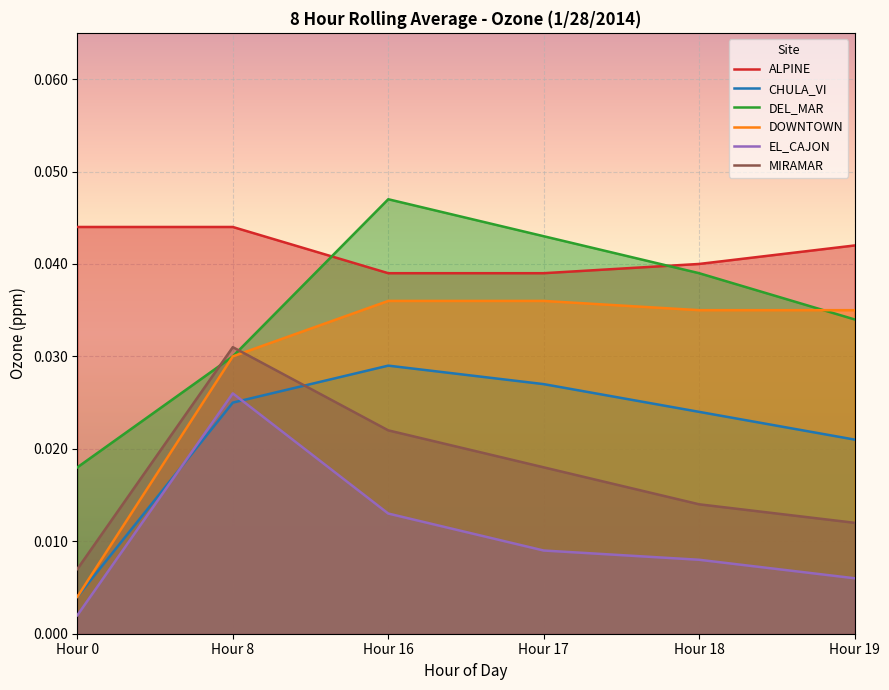

Rank the series at Hour 16 from lowest to highest value.

EL_CAJON, MIRAMAR, CHULA_VI, DOWNTOWN, ALPINE, DEL_MAR